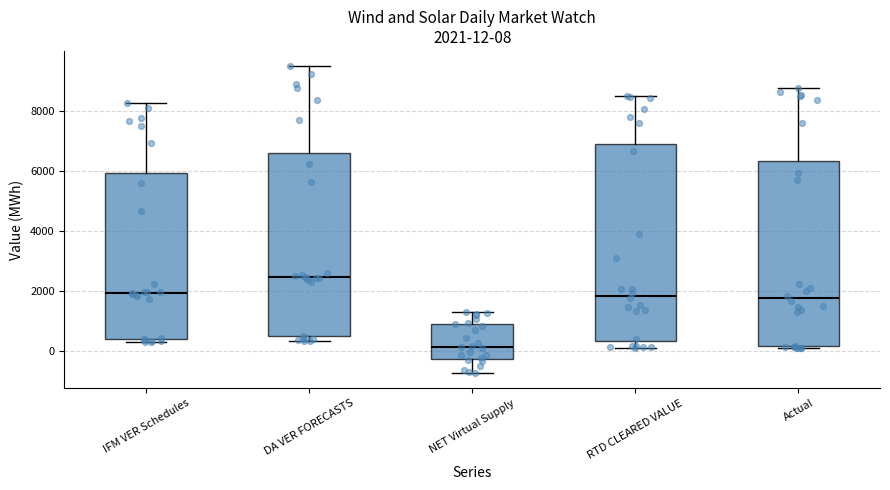

Comparing the boxes themselves (not the whiskers), which one is the tallest?

RTD CLEARED VALUE